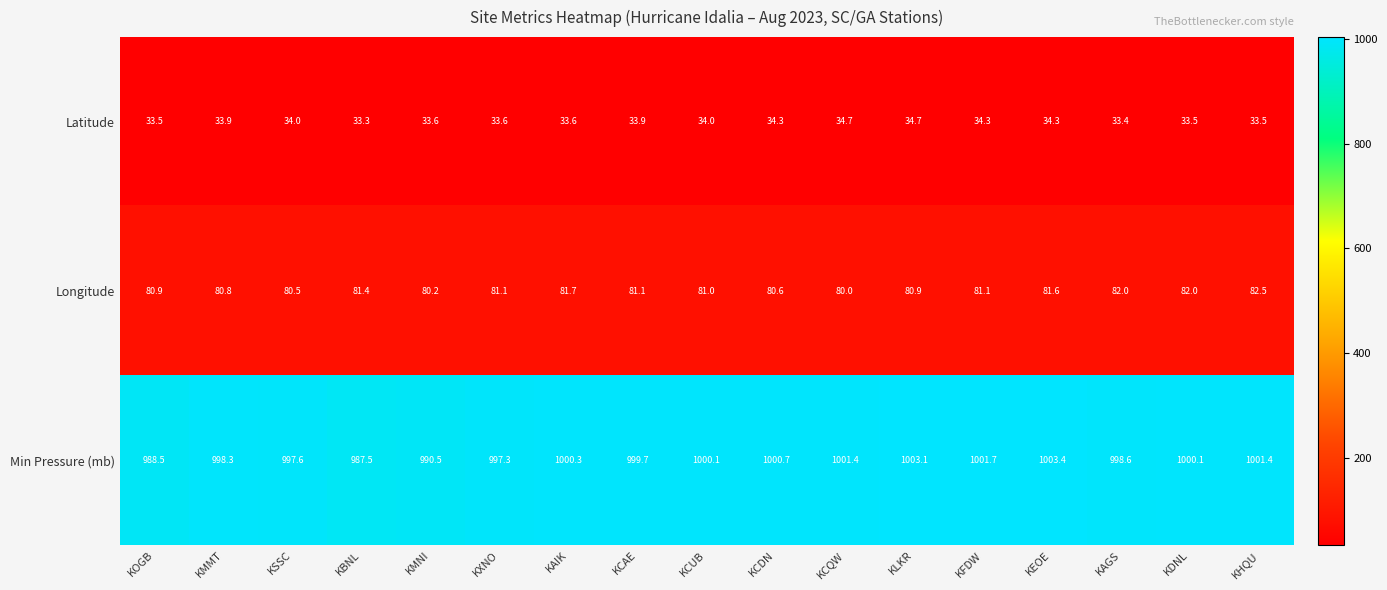

What is the minimum value for Latitude?

33.3